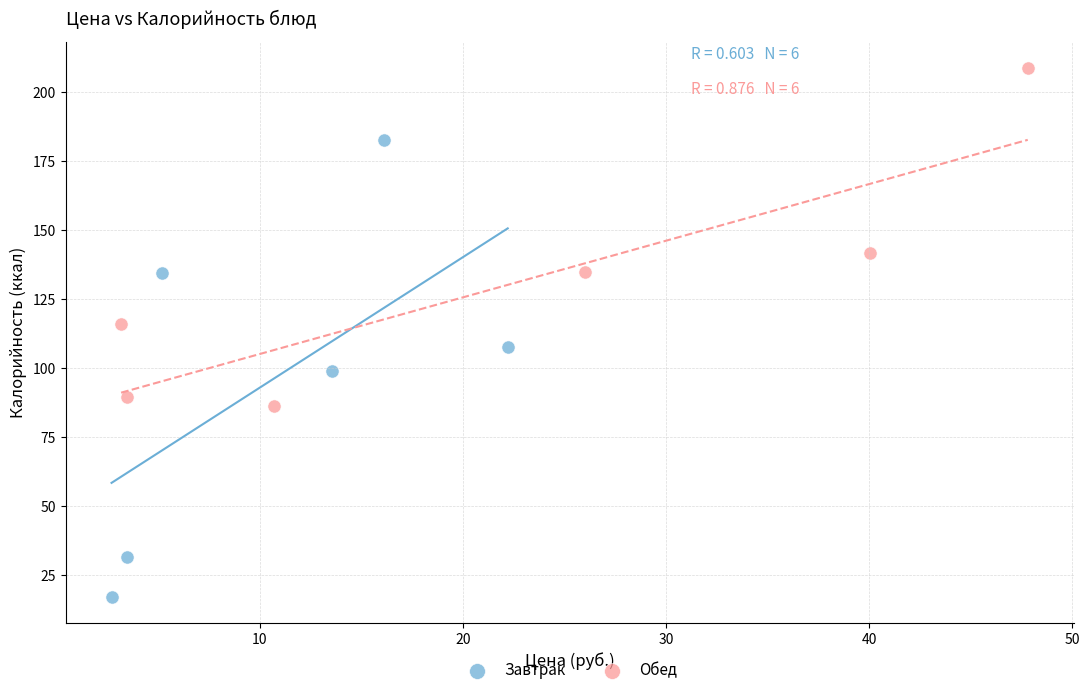

Which series reaches the minimum Y coordinate?

Завтрак